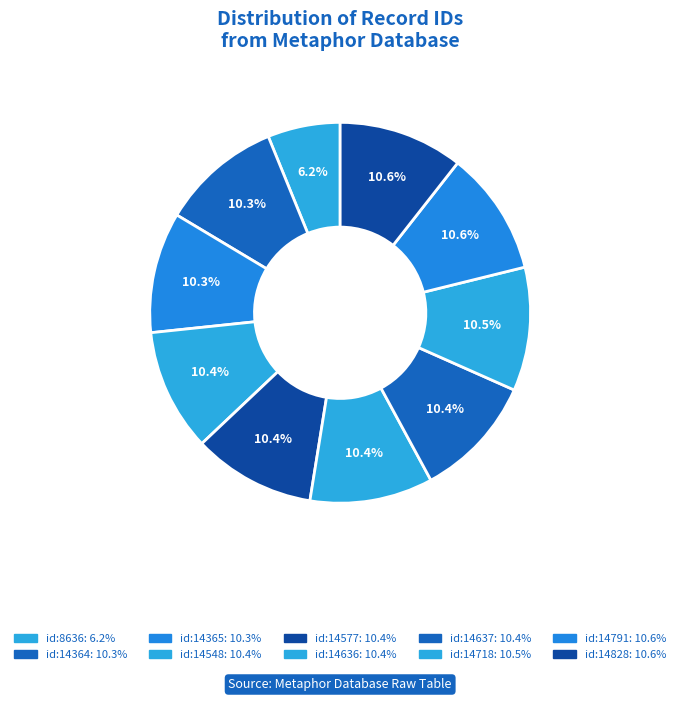

Rank the categories by value from highest to lowest.

id:14828, id:14791, id:14718, id:14637, id:14636, id:14577, id:14548, id:14365, id:14364, id:8636